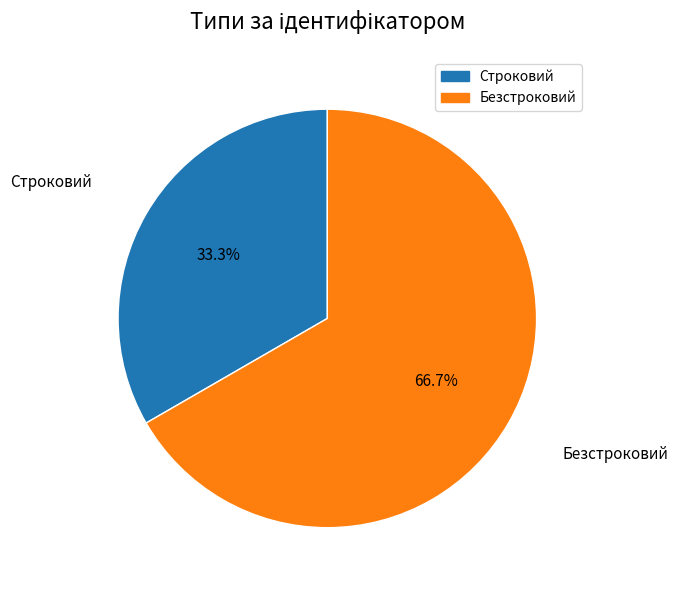

To the nearest percent, what is the difference between the largest and smallest slice percentages?

33%